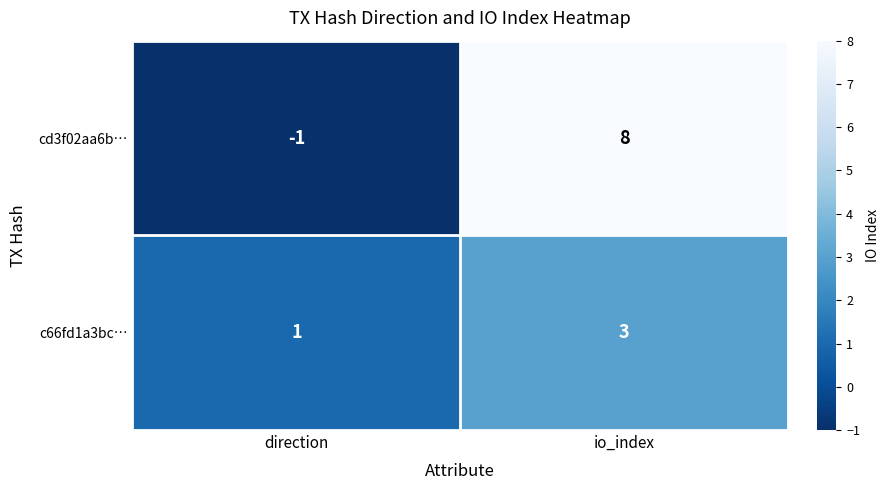

List the series in order of their peak value, highest first.

cd3f02aa6b…, c66fd1a3bc…